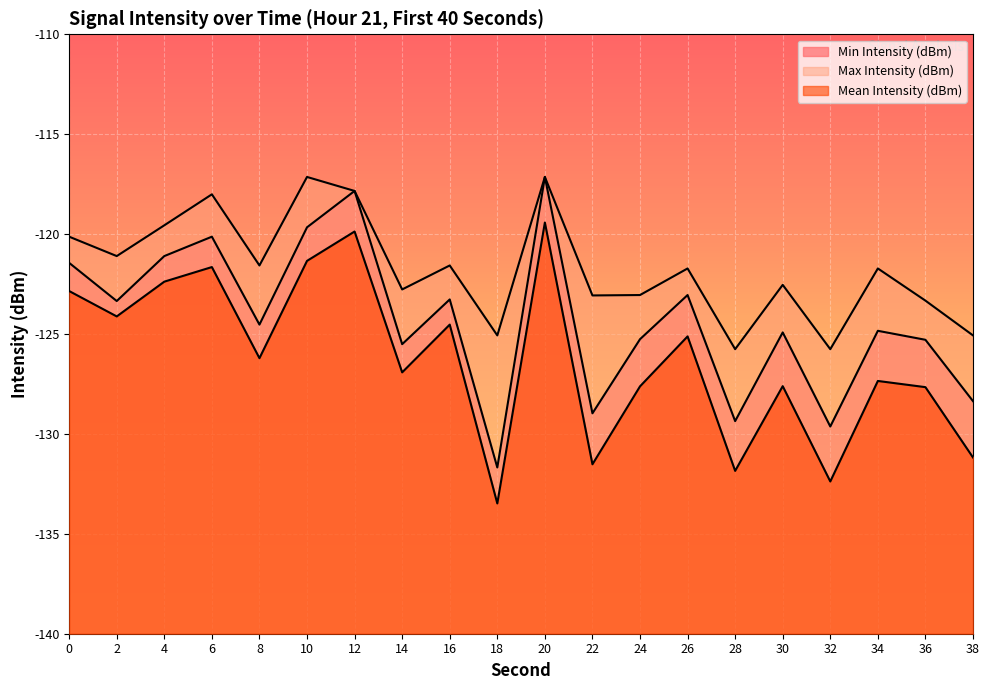

Which has a higher value, 18 or 36?

36